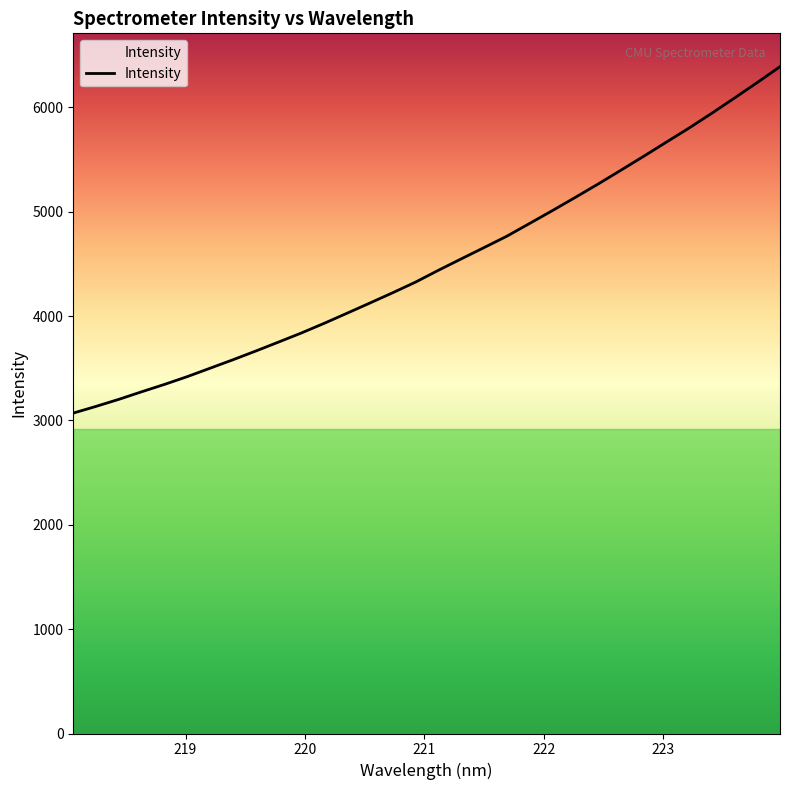

Reading right to left, extract all data points from this chart.

6388.8	6236.7	6088.1	5941.9	5800.0	5664.6	5528.3	5394.8	5262.7	5134.9	5008.9	4885.9	4763.6	4654.6	4546.5	4437.4	4324.3	4222.7	4124.2	4026.7	3930.2	3837.6	3750.6	3664.7	3580.9	3500.1	3419.5	3344.8	3274.2	3201.8	3134.2	3069.8